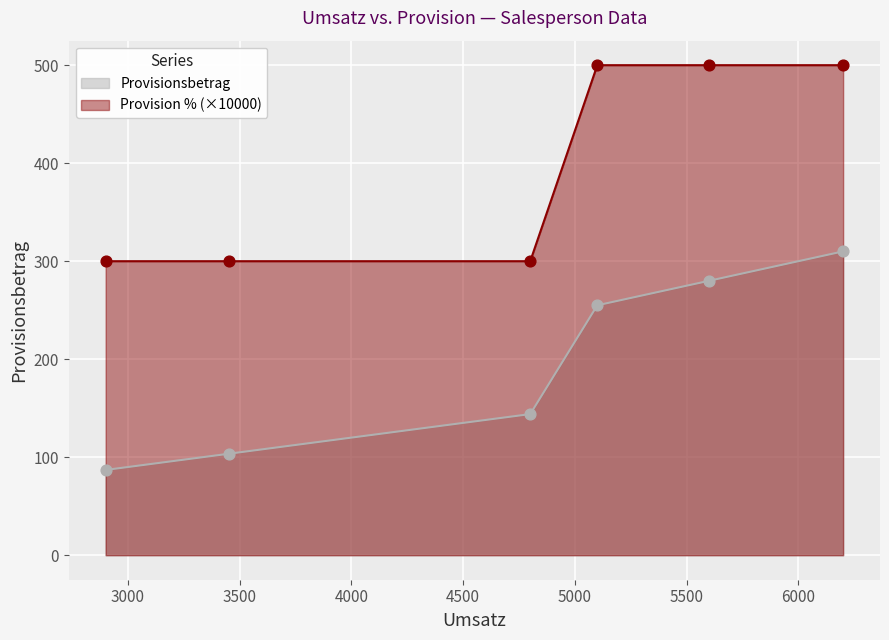

At how many categories does at least one series exceed 184?

6